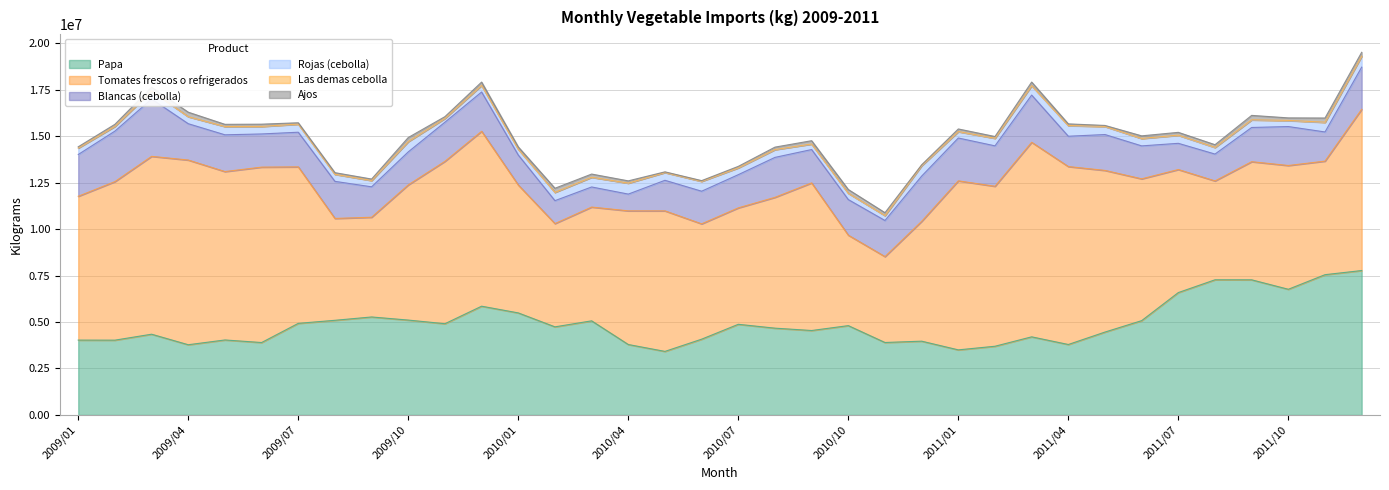

Which category has the highest value across all series?

2011/03